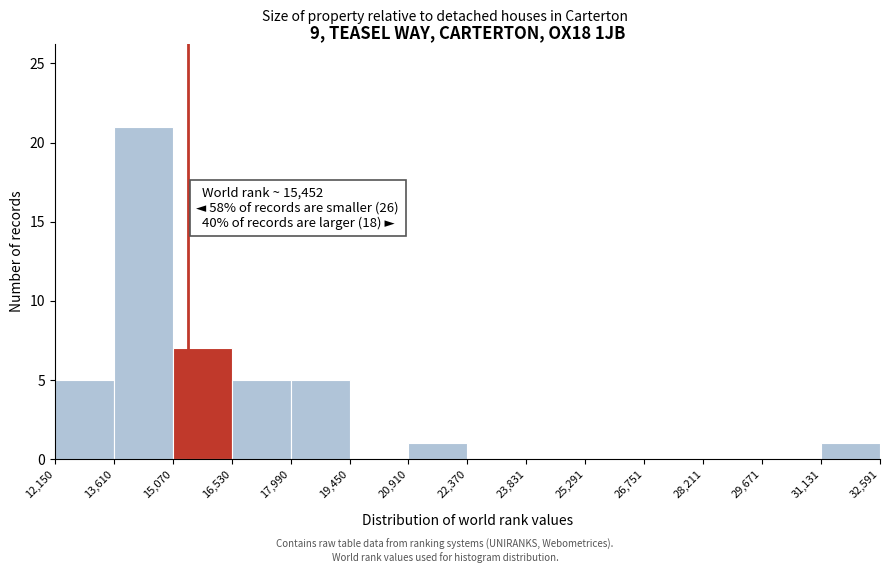

Which range on the x-axis has the tallest bar?

13,610 to 15,070